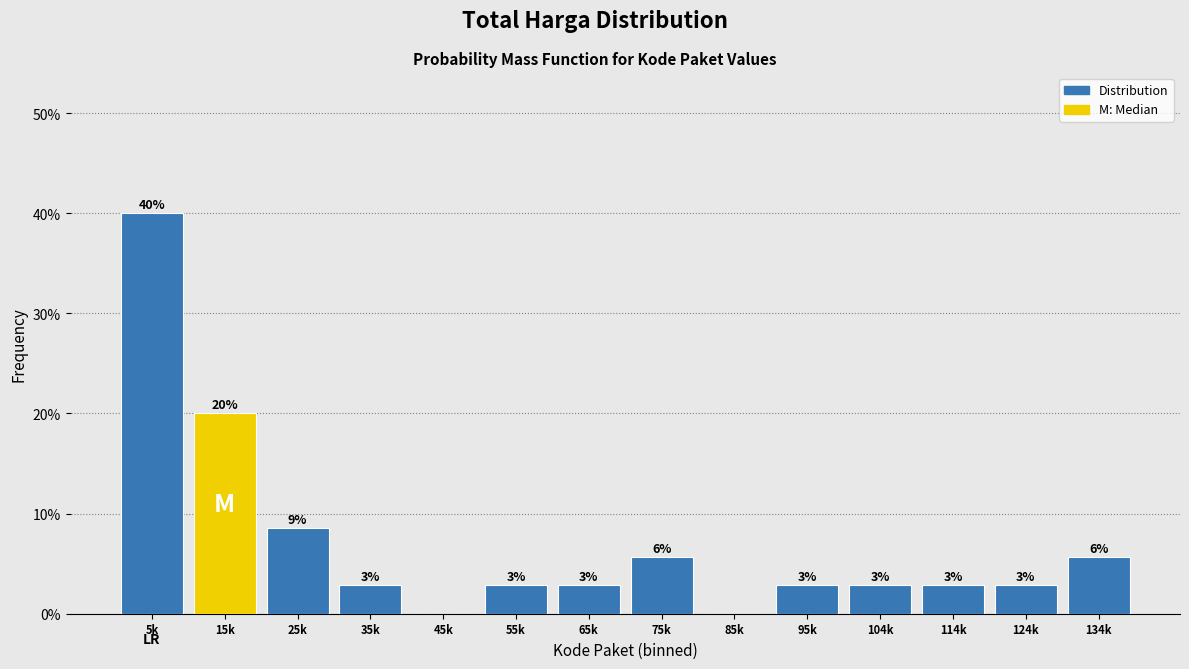

Are the bars horizontal?

No